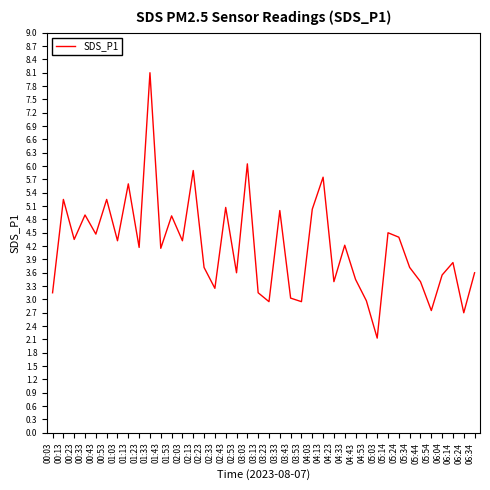

Is it true that the value at 01:33 is 4.6?

False